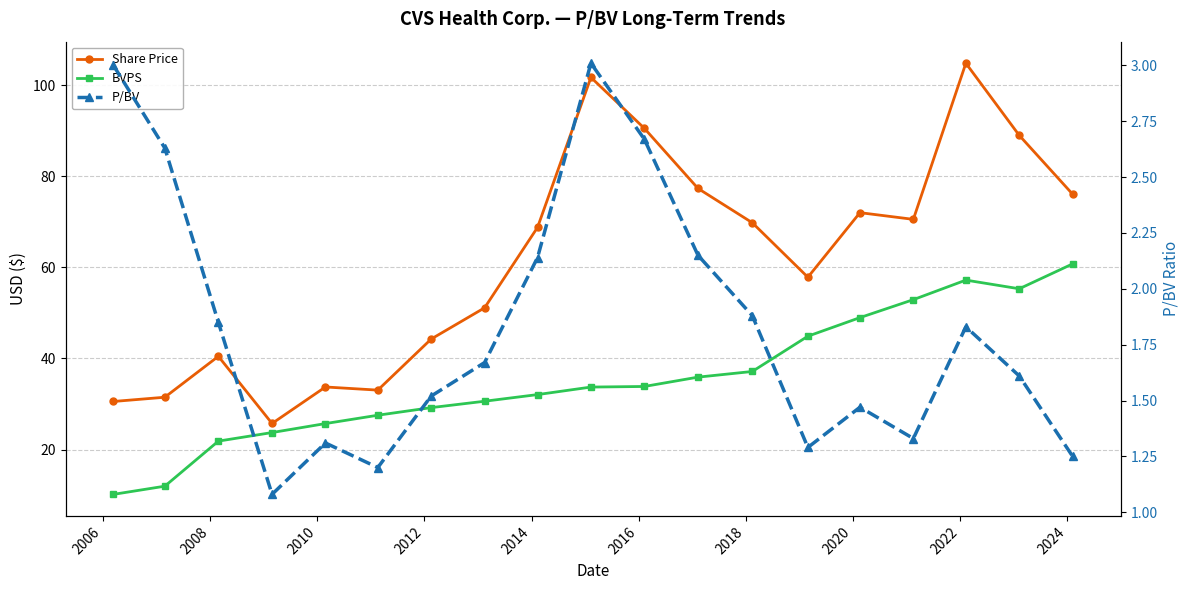

Reading right to left, list all the values displayed in this chart.

Share Price: 76.0	89.0	104.8	70.5	72.0	57.8	69.8	77.3	90.5	101.7	68.8	51.1	44.3	33.1	33.8	25.7	40.5	31.5	30.6
BVPS: 60.8	55.3	57.2	52.9	49.0	44.9	37.1	35.9	33.9	33.7	32.1	30.6	29.2	27.6	25.7	23.8	21.9	12.0	10.2
P/BV: 1.2	1.6	1.8	1.3	1.5	1.3	1.9	2.1	2.7	3.0	2.1	1.7	1.5	1.2	1.3	1.1	1.9	2.6	3.0